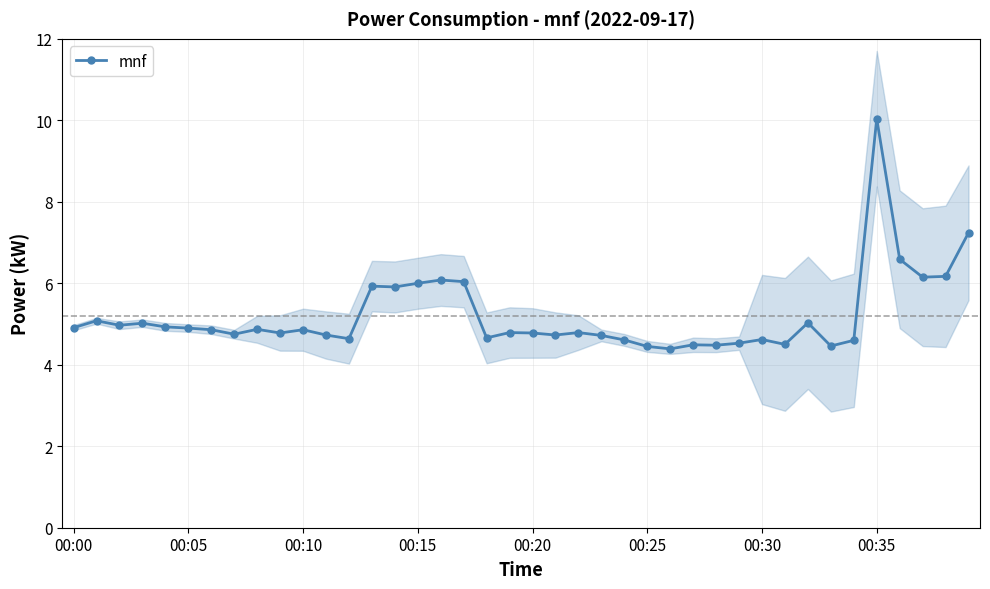

Reading left to right, list all the values displayed in this chart.

4.9	5.1	5.0	5.0	4.9	4.9	4.9	4.8	4.9	4.8	4.9	4.7	4.6	5.9	5.9	6.0	6.1	6.0	4.7	4.8	4.8	4.7	4.8	4.7	4.6	4.5	4.4	4.5	4.5	4.5	4.6	4.5	5.0	4.5	4.6	10.0	6.6	6.2	6.2	7.2